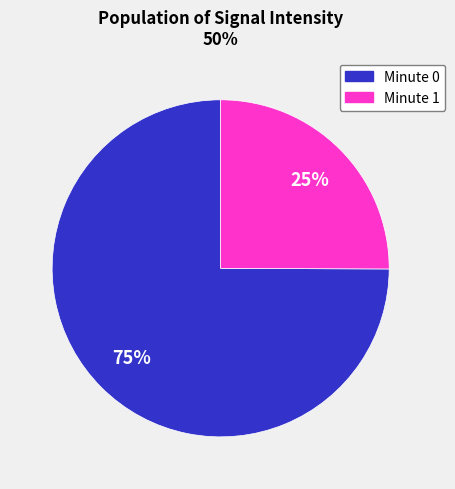

To the nearest percent, what portion does Minute 0 represent?

75%